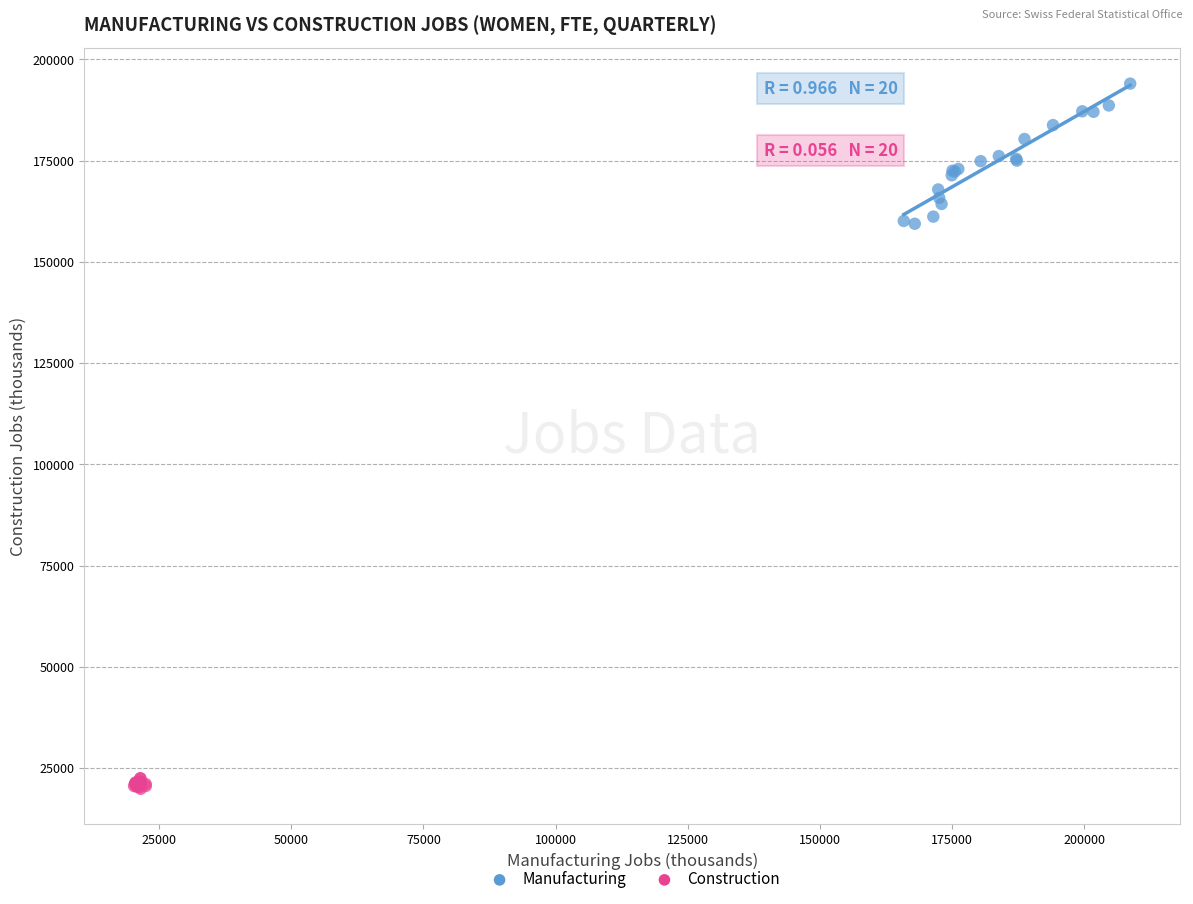

Which series reaches the maximum Y coordinate?

Manufacturing